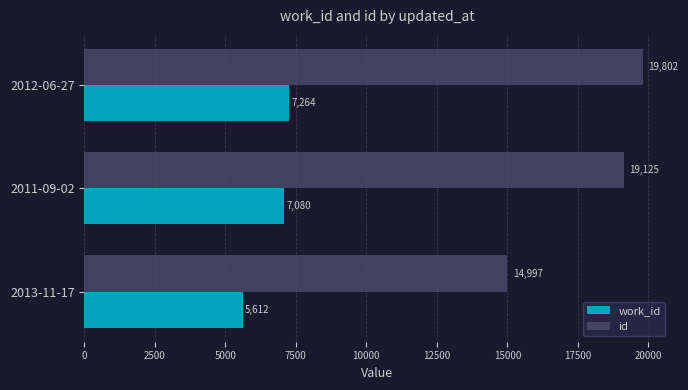

Which series has the widest spread of values?

id